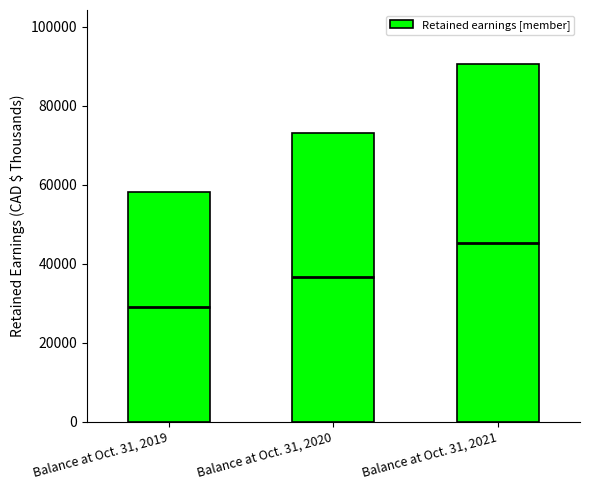

True or false: the data shows 73194 at Balance at Oct. 31, 2020.

True